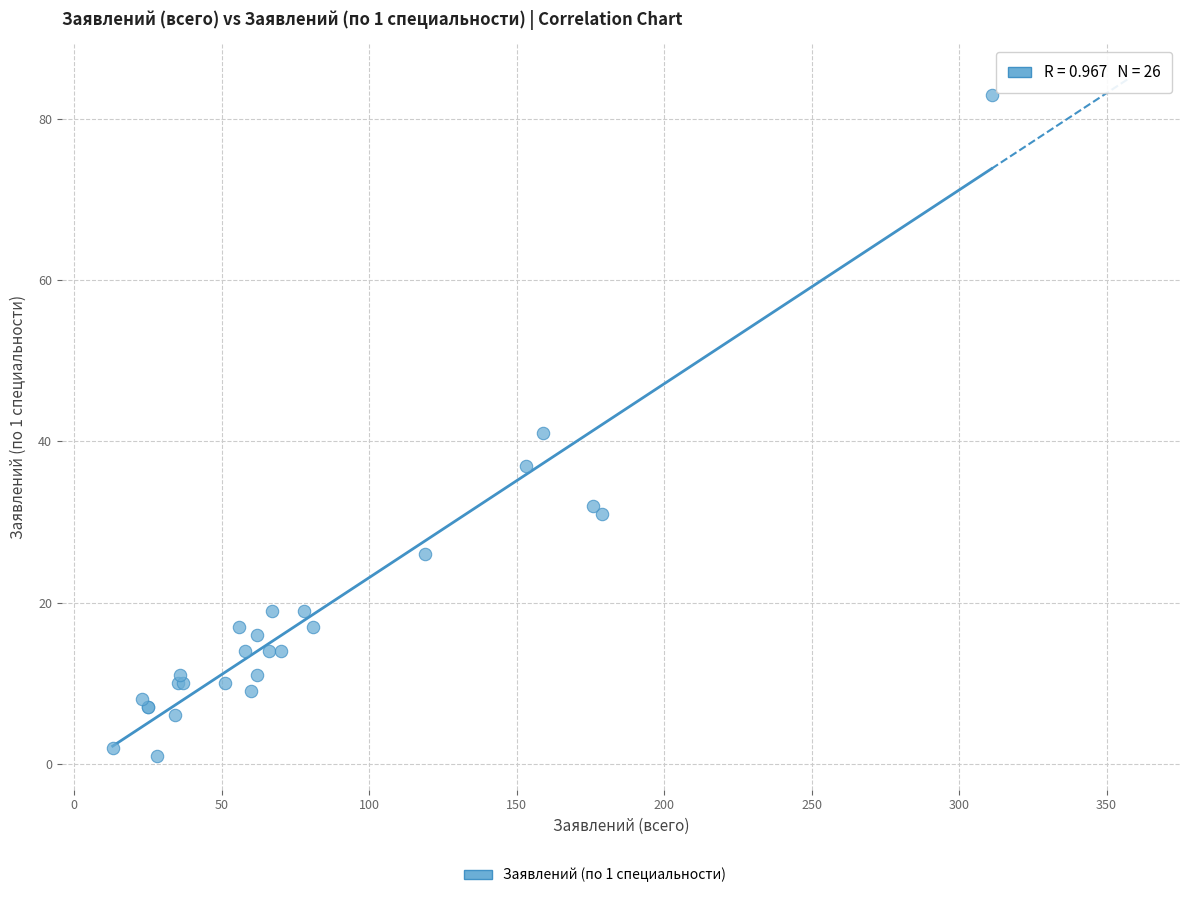

What Y value in the scatter plot is closest to 42?

41